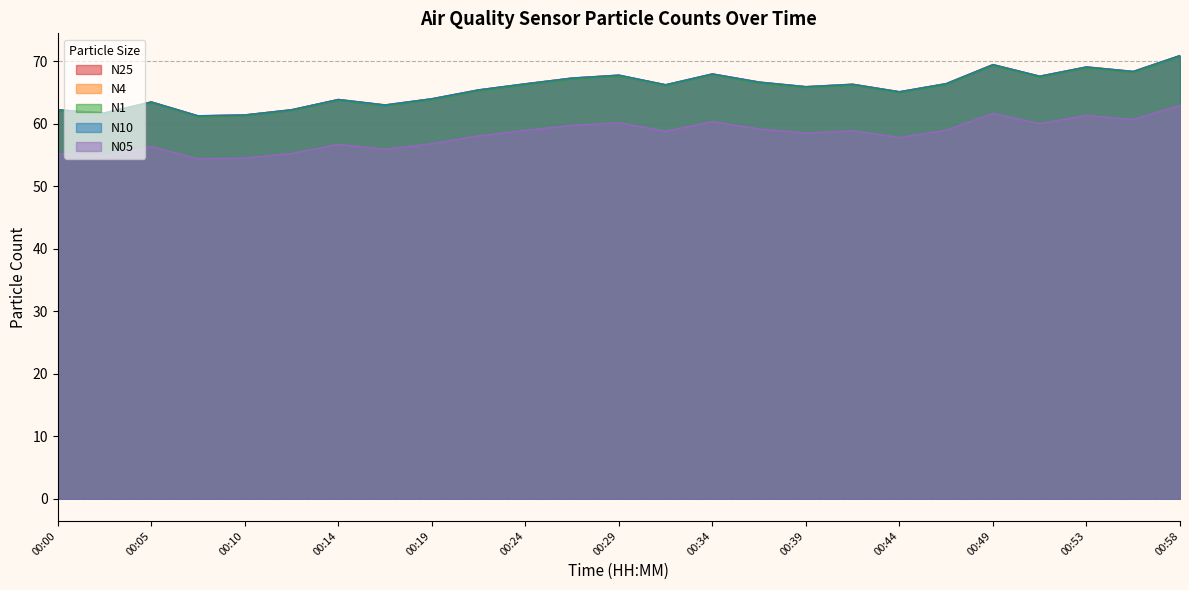

Which label corresponds to the largest value in the chart?

00:58